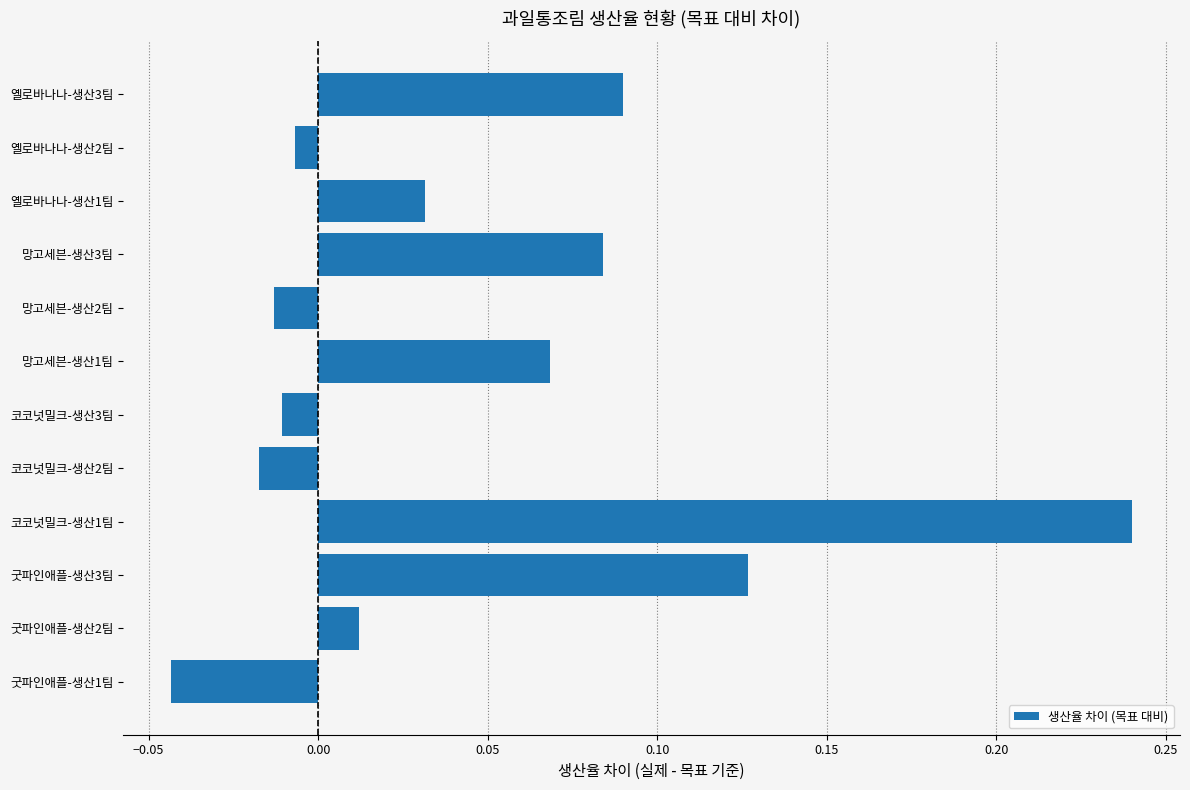

What is the difference between the maximum and minimum values?

0.3